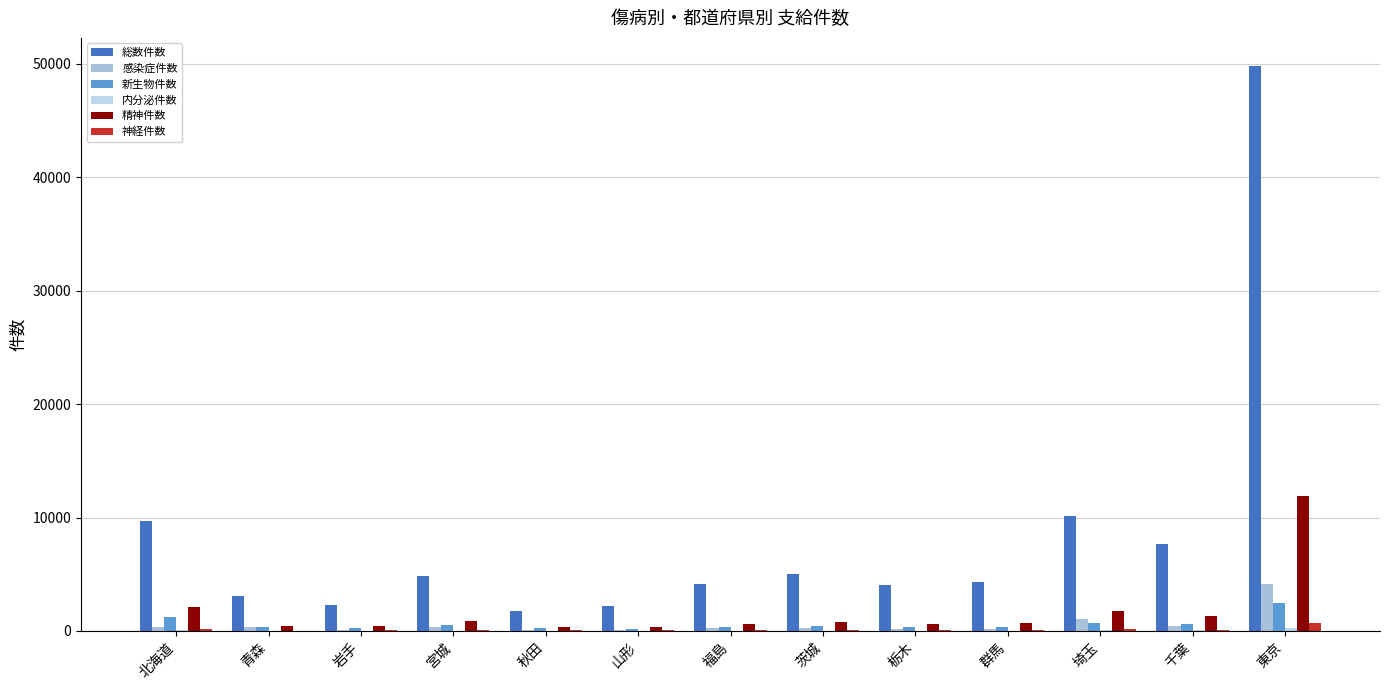

Which series has the largest total across all categories?

総数件数